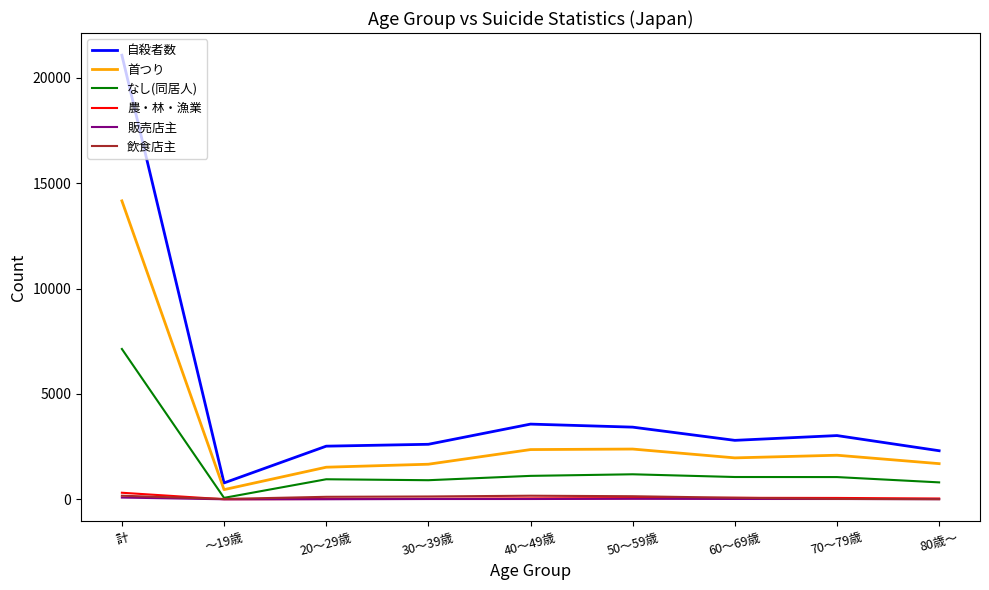

How many times do 販売店主 and 飲食店主 cross each other?

1